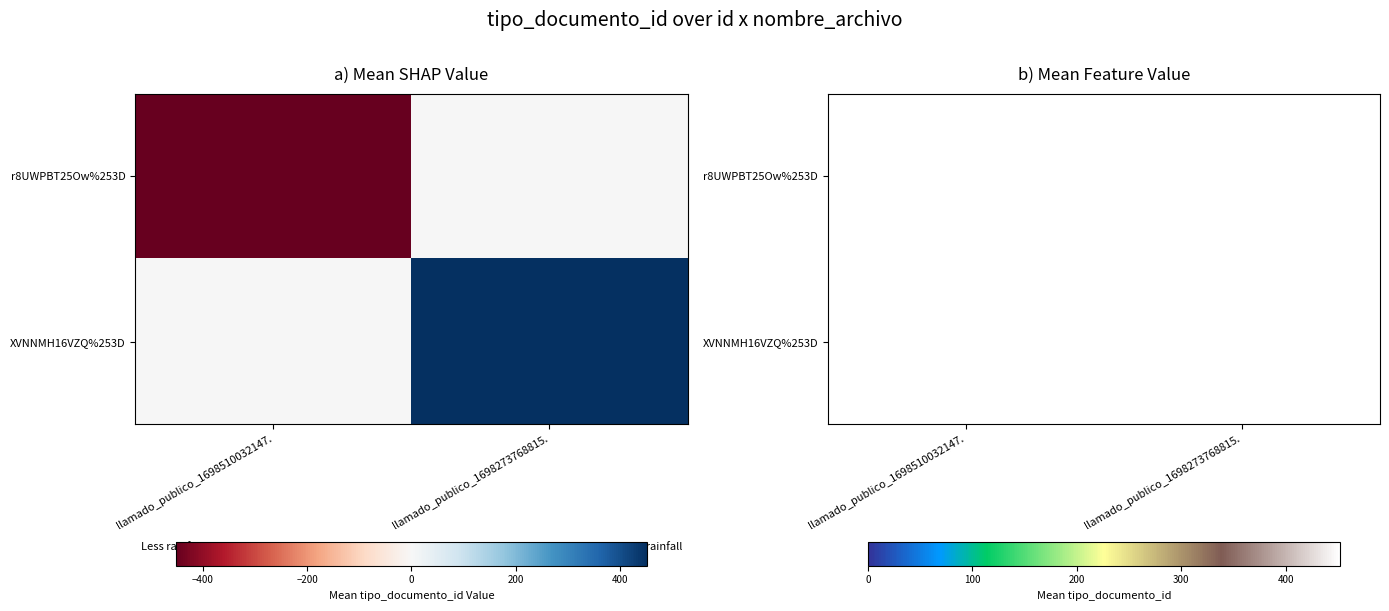

Which series has the widest spread of values?

r8UWPBT25Ow%253D